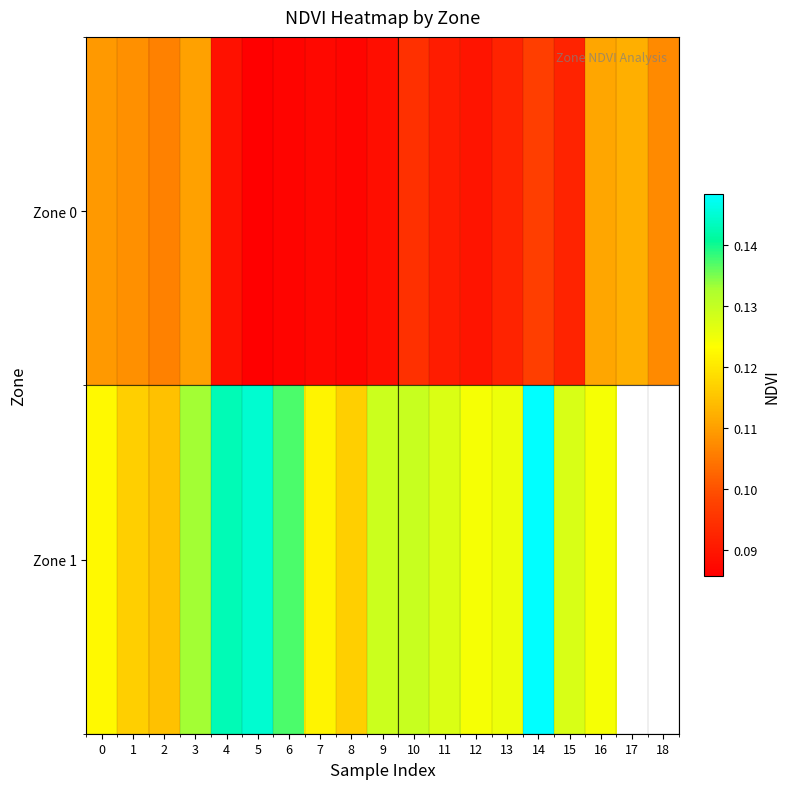

How many Zone 0 values are between 0 and 1?

19